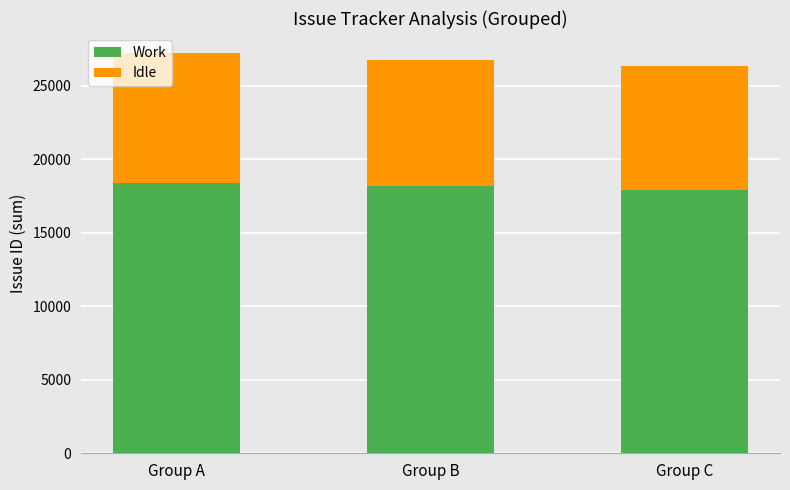

Is it true that Work equals 17928 at Group C?

True